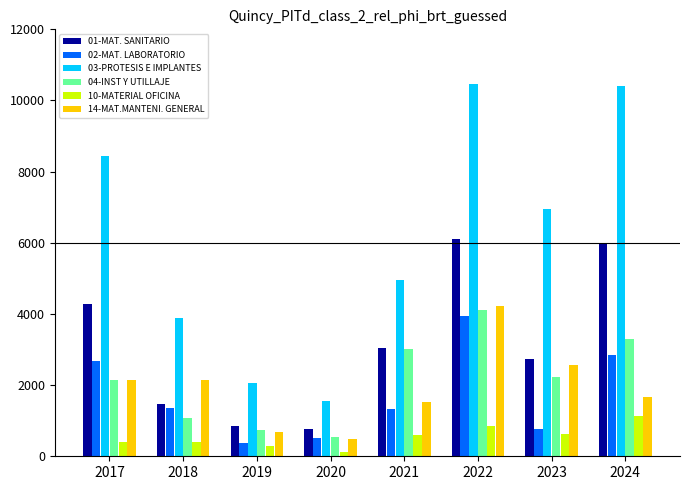

How many values in the 03-PROTESIS E IMPLANTES series are below 6958?

4